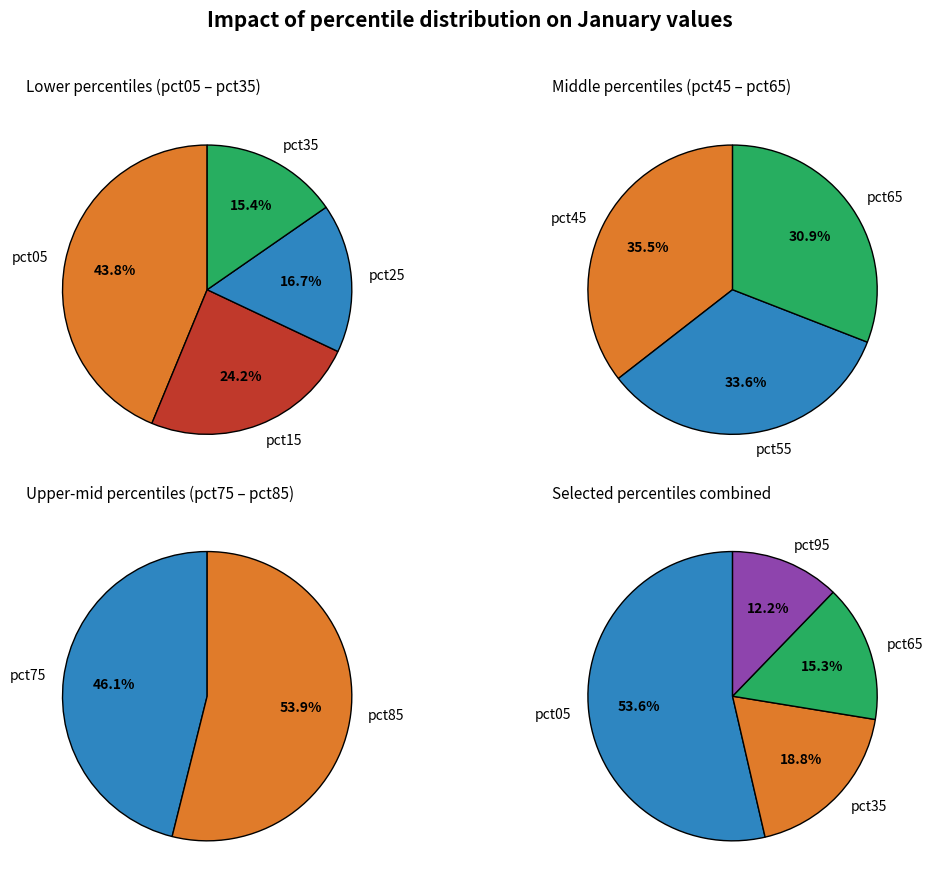

Which has a higher value, pct85 or pct95?

pct85